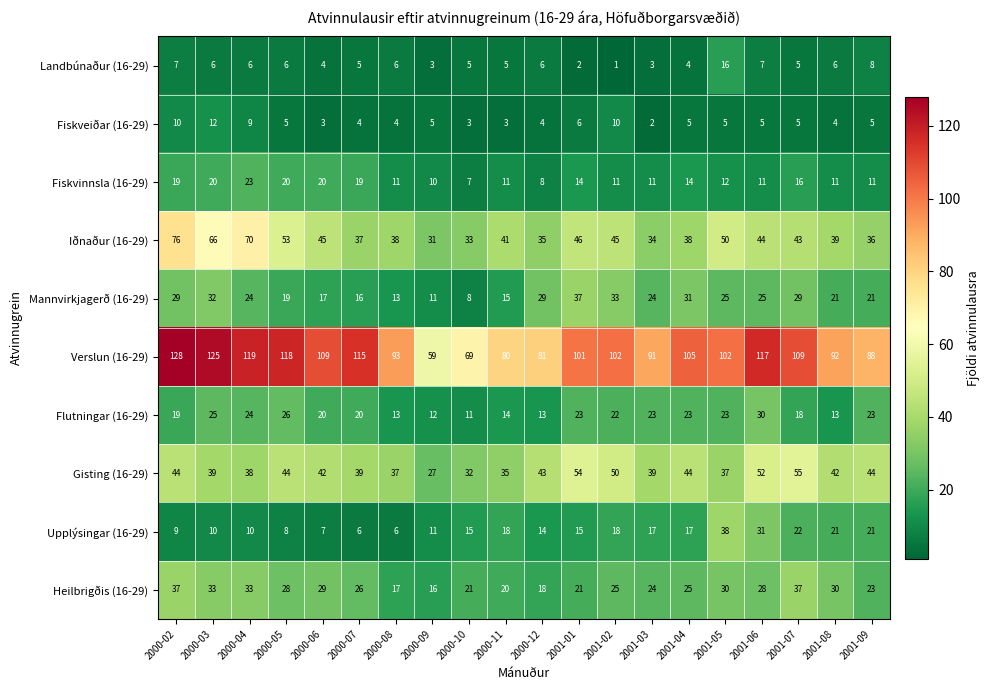

What is the sum of all Mannvirkjagerð (16-29) values?

459